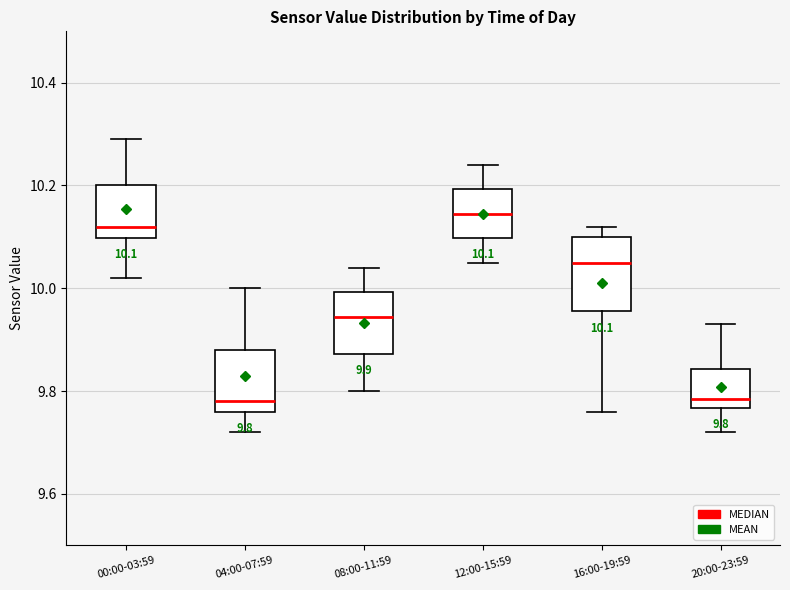

Comparing the boxes themselves (not the whiskers), which one is the tallest?

16:00-19:59